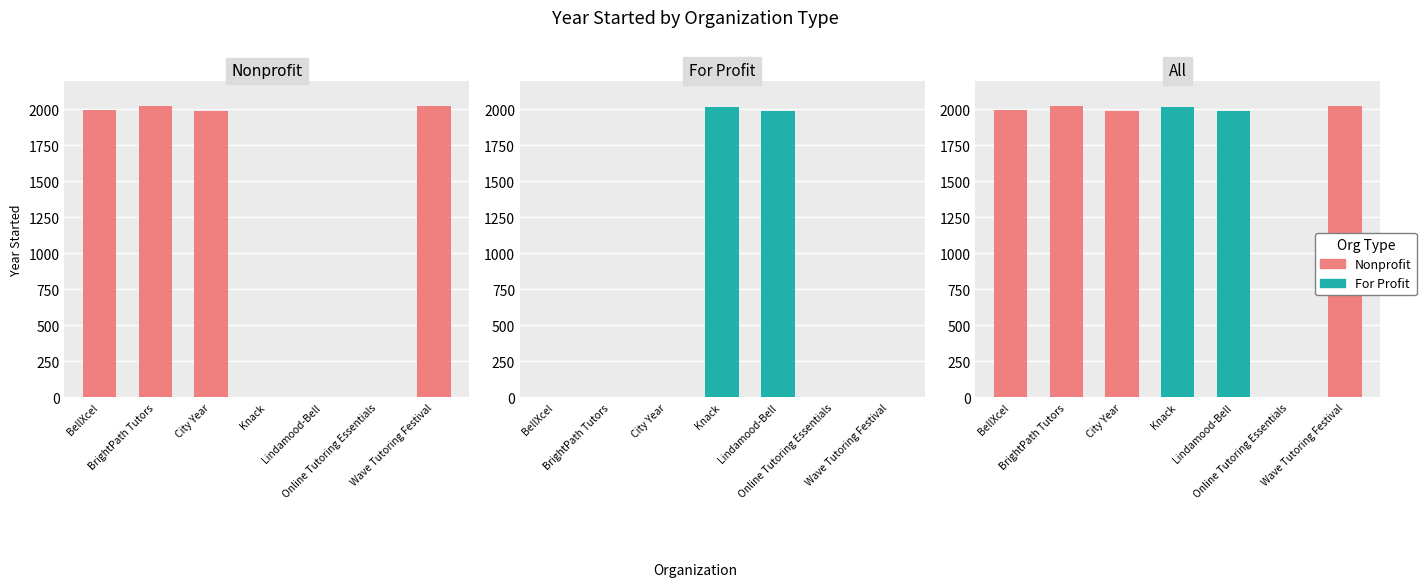

What is the average value of the For Profit series?

572